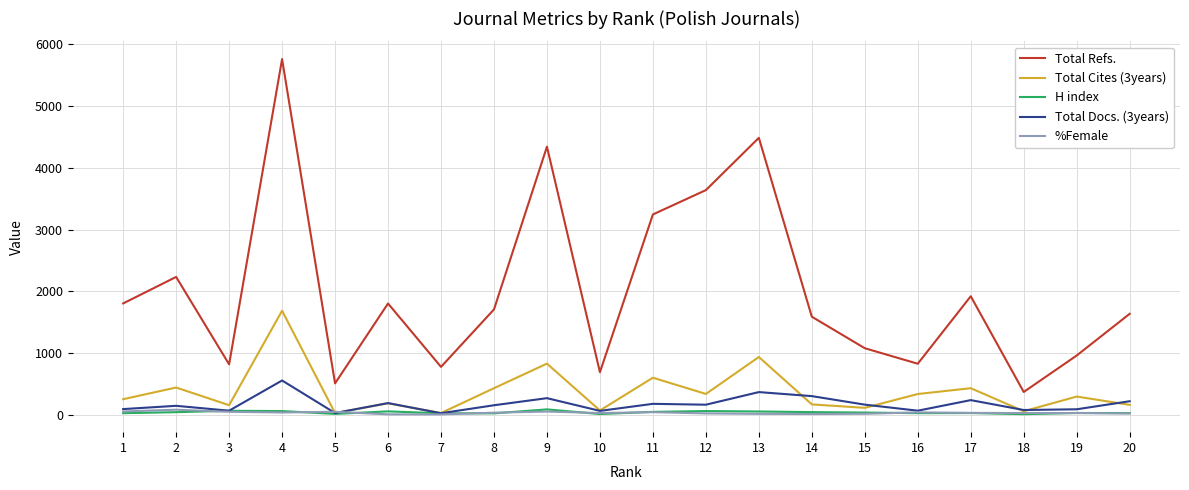

What is the greatest value displayed?

5758